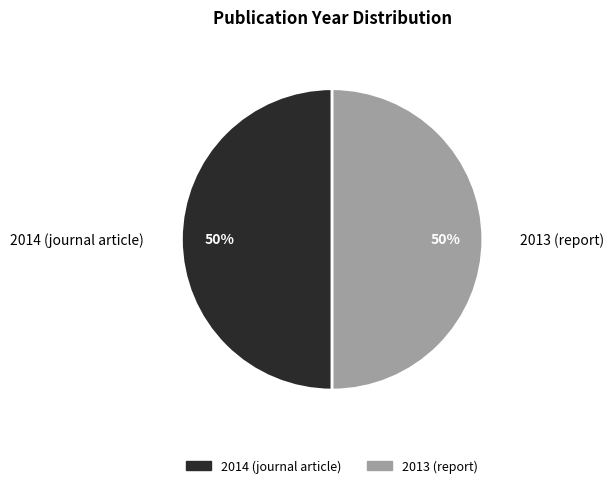

Approximately how many times larger is the value at 2014 compared to 2013?

1.0